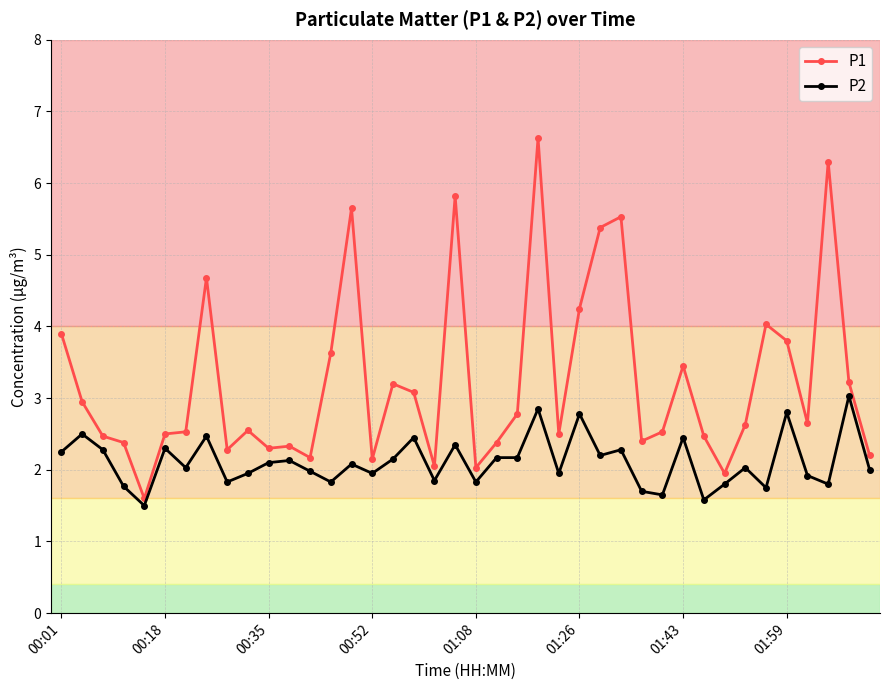

What is the lowest value of the P2 series?

1.5